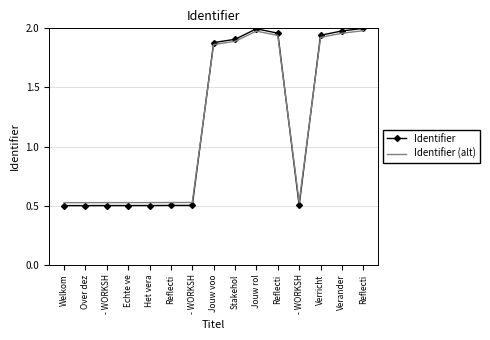

At how many categories does at least one series exceed 1?

7